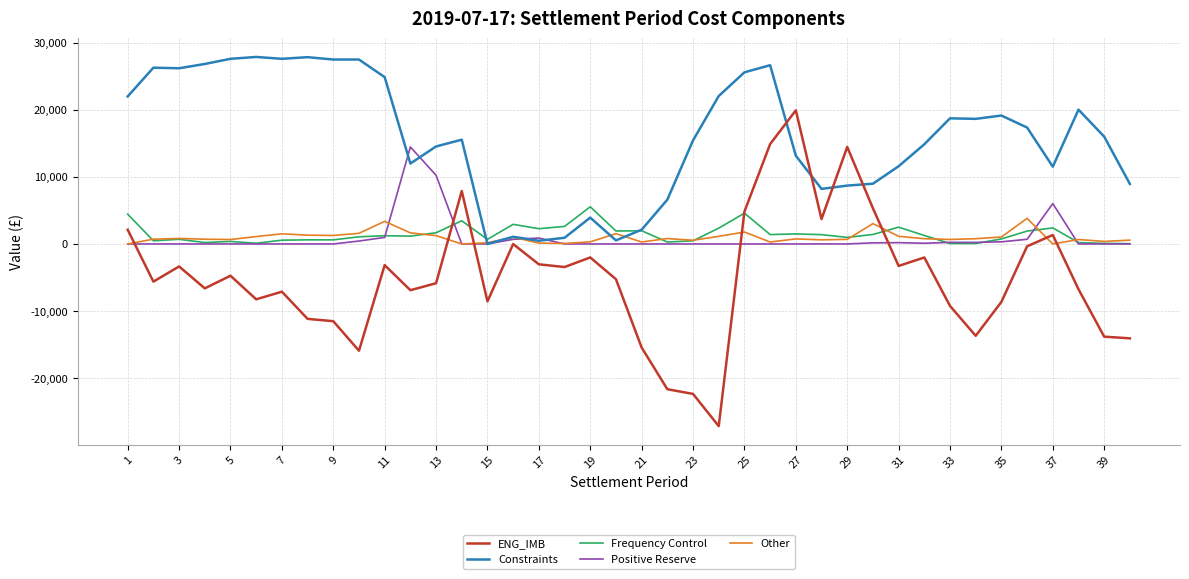

Which series has the largest total across all categories?

Constraints